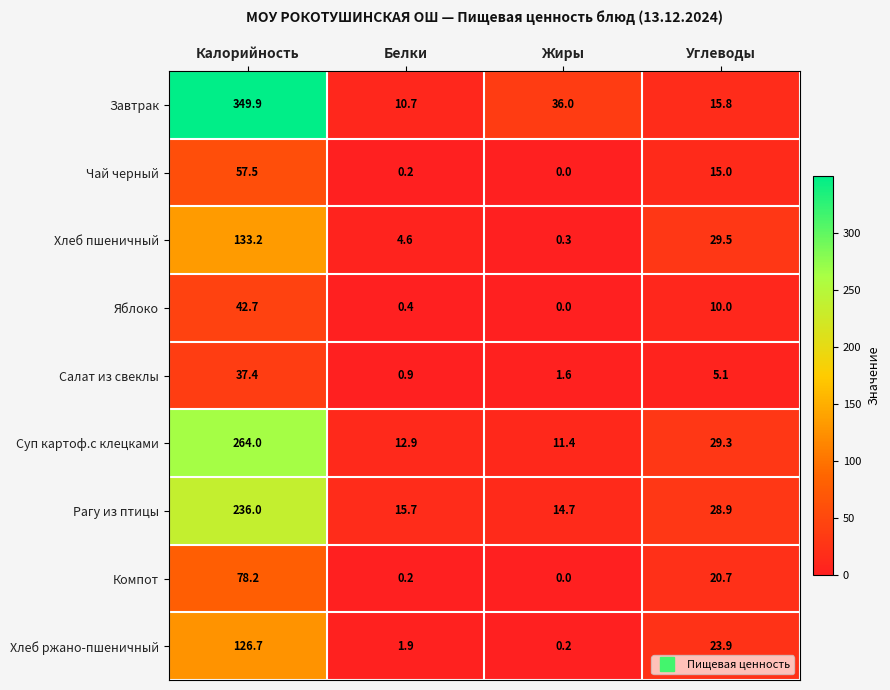

What is the sum of all Суп картоф.с клецками values?

317.6